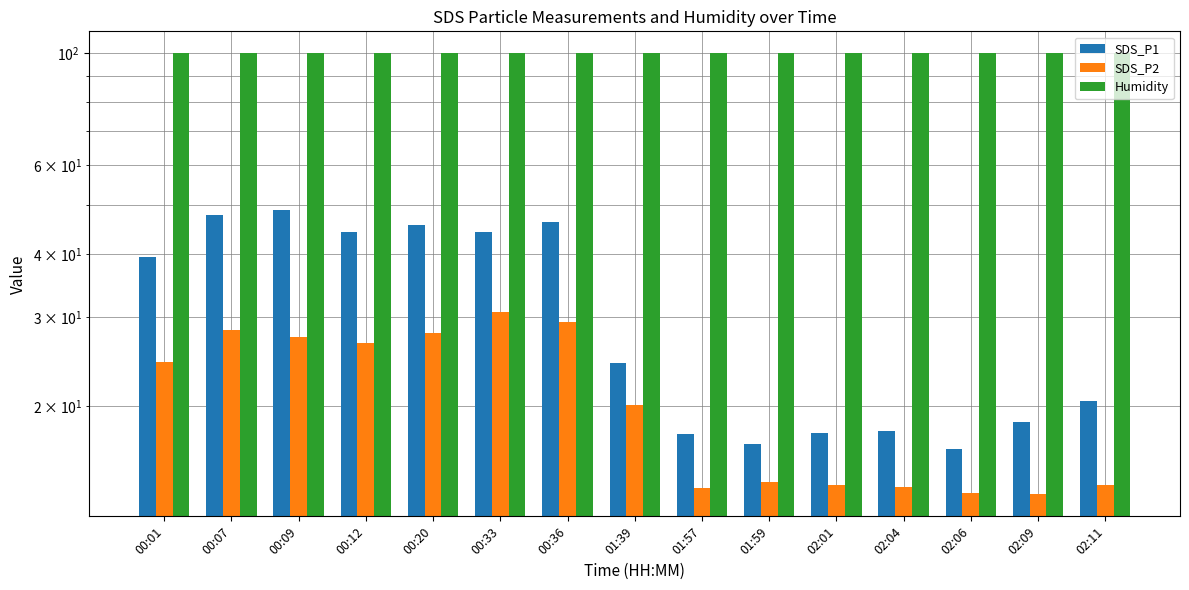

What value does the SDS_P2 series have at 02:04?

13.9